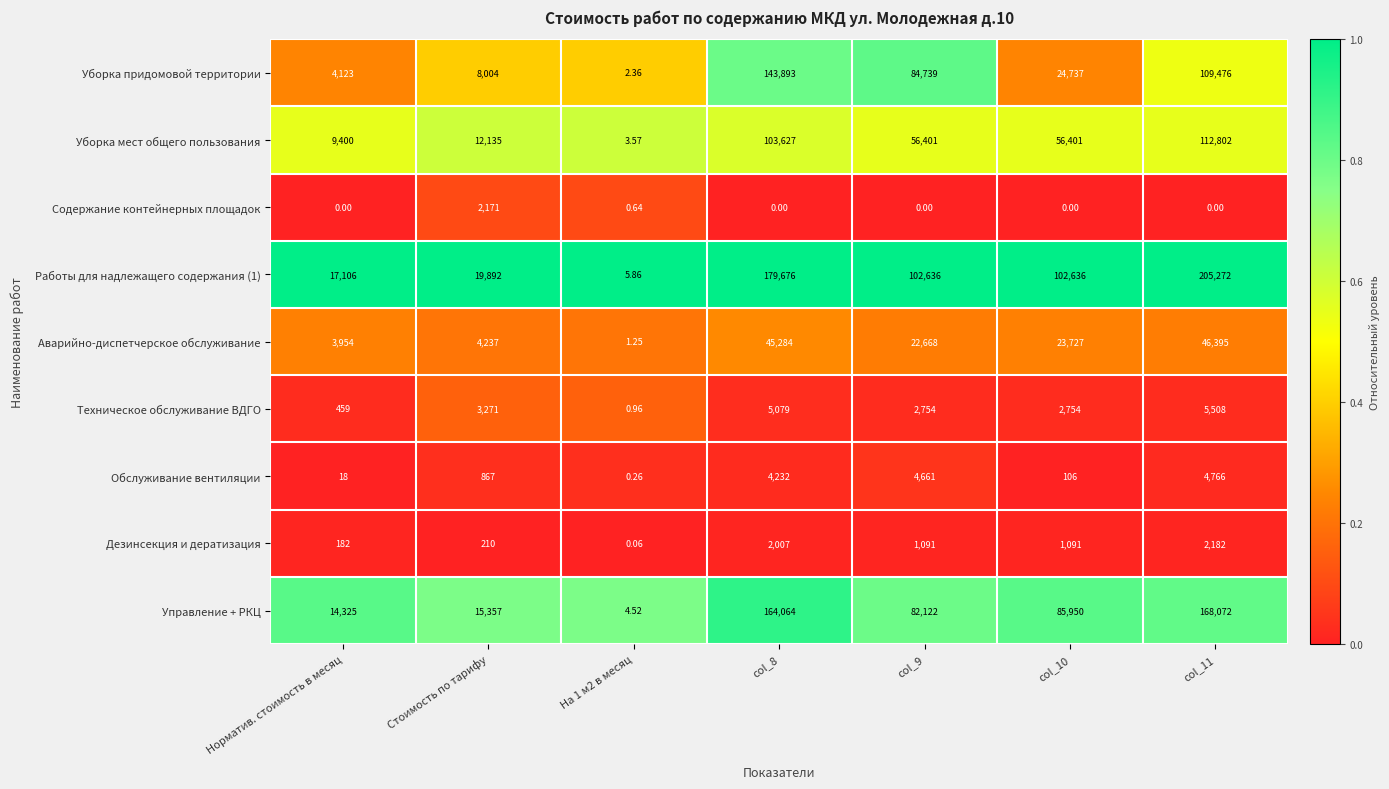

Reading left to right, extract all data points from this chart.

Уборка придомовой территории: Норматив. стоимость в месяц=4123.0	Стоимость по тарифу=8004.0	На 1 м2 в месяц=2.4	col_8=143893.0	col_9=84739.0	col_10=24737.0	col_11=109476.0
Уборка мест общего пользования: Норматив. стоимость в месяц=9400.0	Стоимость по тарифу=12135.0	На 1 м2 в месяц=3.6	col_8=103627.0	col_9=56401.0	col_10=56401.0	col_11=112802.0
Содержание контейнерных площадок: Норматив. стоимость в месяц=0.0	Стоимость по тарифу=2171.0	На 1 м2 в месяц=0.6	col_8=0.0	col_9=0.0	col_10=0.0	col_11=0.0
Работы для надлежащего содержания (1): Норматив. стоимость в месяц=17106.0	Стоимость по тарифу=19892.0	На 1 м2 в месяц=5.9	col_8=179676.0	col_9=102636.0	col_10=102636.0	col_11=205272.0
Аварийно-диспетчерское обслуживание: Норматив. стоимость в месяц=3954.0	Стоимость по тарифу=4237.0	На 1 м2 в месяц=1.2	col_8=45284.0	col_9=22668.0	col_10=23727.0	col_11=46395.0
Техническое обслуживание ВДГО: Норматив. стоимость в месяц=459.0	Стоимость по тарифу=3271.0	На 1 м2 в месяц=1.0	col_8=5079.0	col_9=2754.0	col_10=2754.0	col_11=5508.0
Обслуживание вентиляции: Норматив. стоимость в месяц=18.0	Стоимость по тарифу=867.0	На 1 м2 в месяц=0.3	col_8=4232.0	col_9=4661.0	col_10=106.0	col_11=4766.0
Дезинсекция и дератизация: Норматив. стоимость в месяц=182.0	Стоимость по тарифу=210.0	На 1 м2 в месяц=0.1	col_8=2007.0	col_9=1091.0	col_10=1091.0	col_11=2182.0
Управление + РКЦ: Норматив. стоимость в месяц=14325.0	Стоимость по тарифу=15357.0	На 1 м2 в месяц=4.5	col_8=164064.0	col_9=82122.0	col_10=85950.0	col_11=168072.0